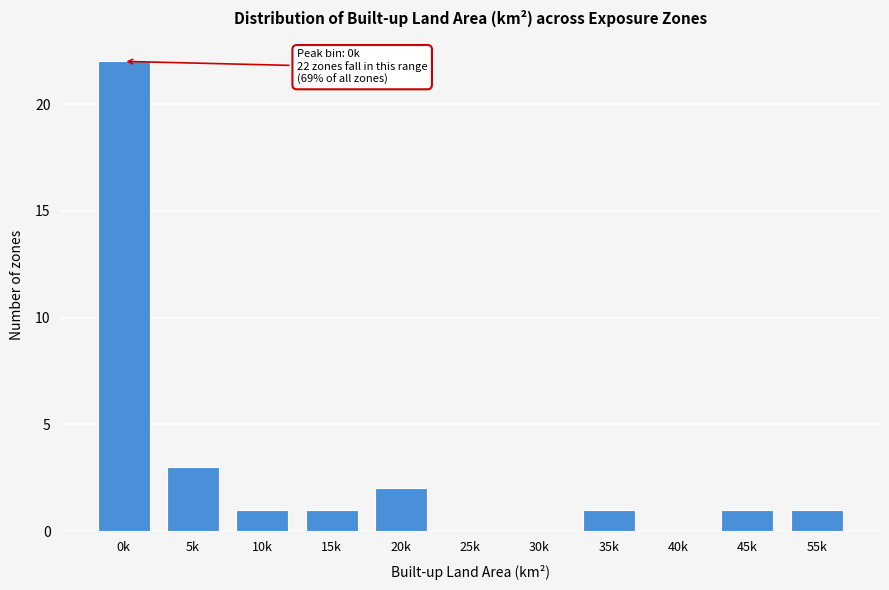

Reading right to left, transcribe all the data shown in this chart.

55k=1	45k=1	40k=0	35k=1	30k=0	25k=0	20k=2	15k=1	10k=1	5k=3	0k=22